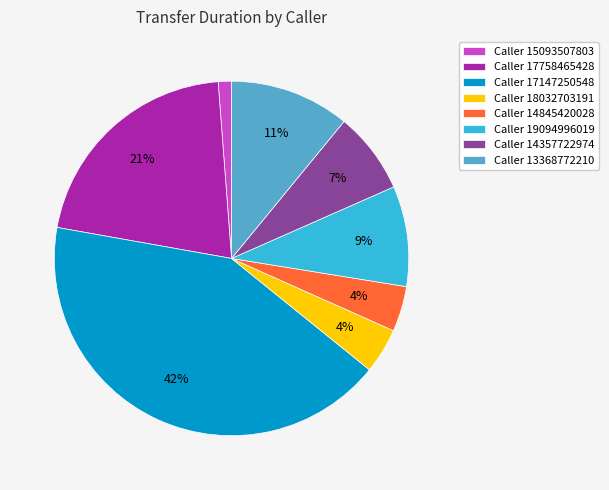

Does any single category account for the majority?

No